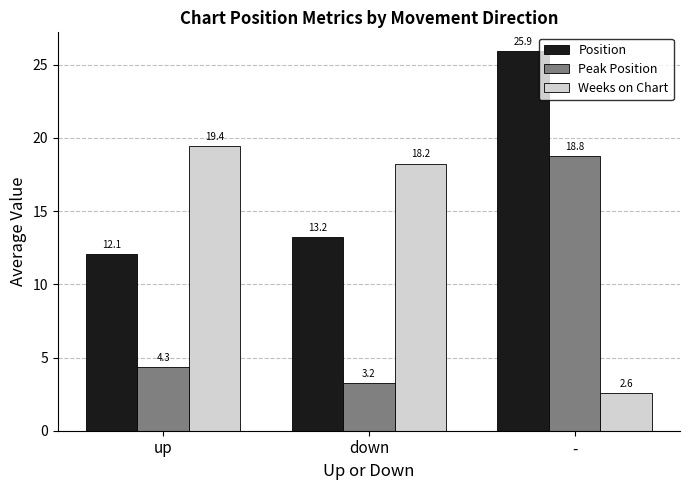

What is the difference between the maximum and minimum values in the Position series?

13.8